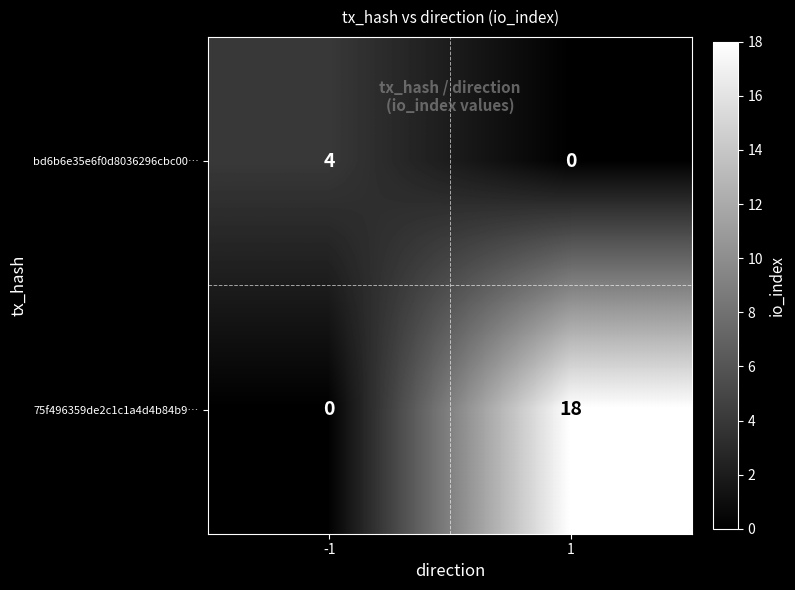

Which category has the highest value across all series?

1